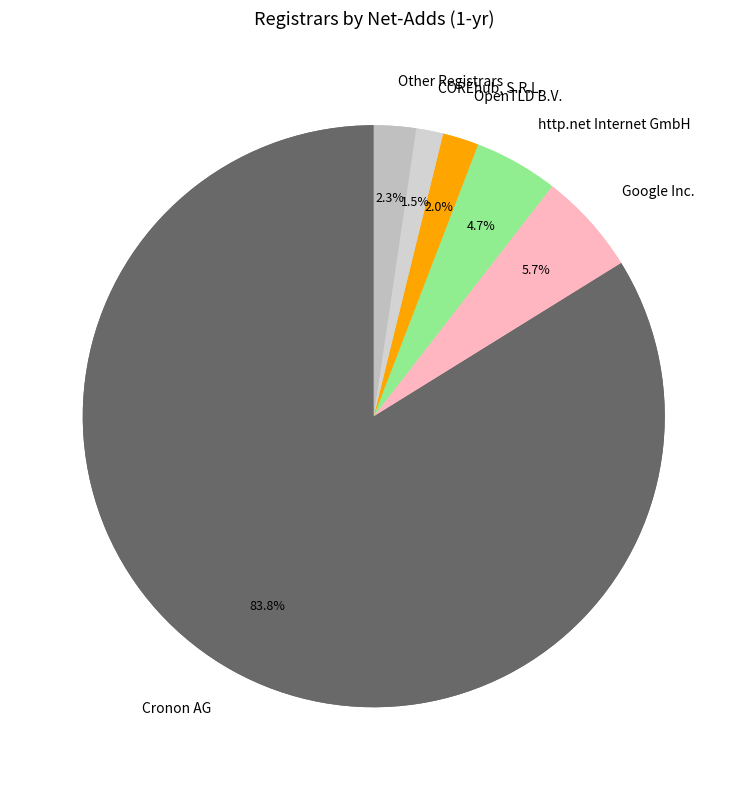

True or false: Network Solutions, LLC accounts for 0% of the total.

True